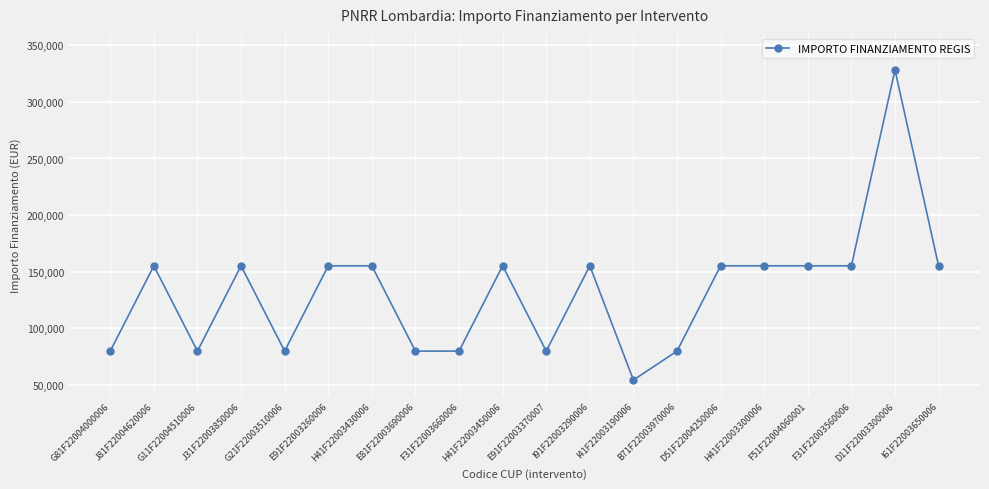

How many values are below 155234?

8